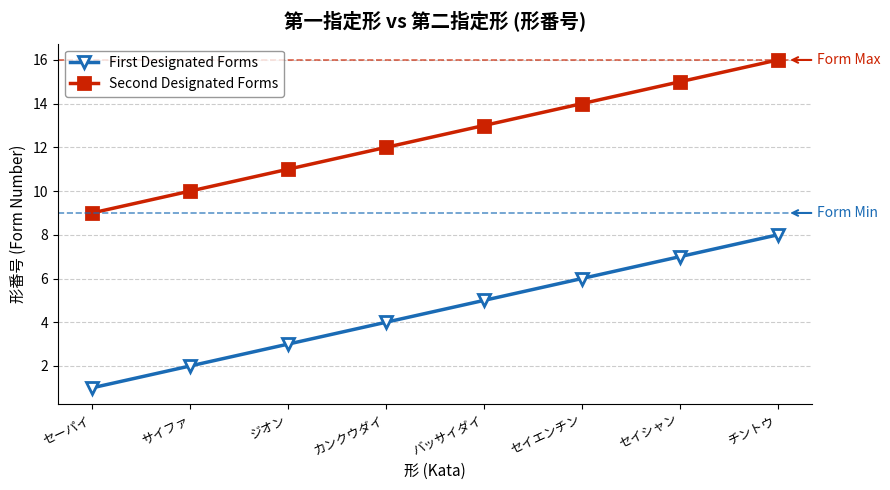

True or false: First Designated Forms has a value of 1 at カンクウダイ.

False